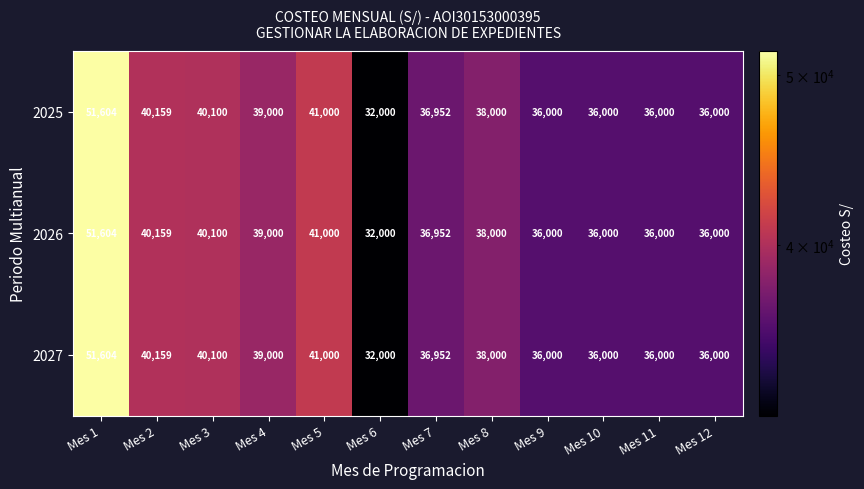

The value of 2026 at Mes 8 is 38000. True or false?

True